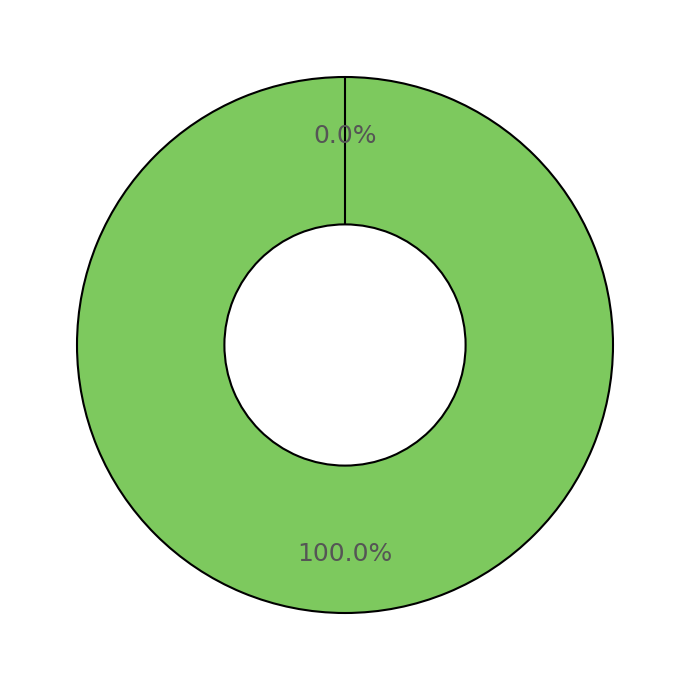

To the nearest percent, what is the combined percentage of Ticket (io_index=0) and Vote (io_index=1)?

100%